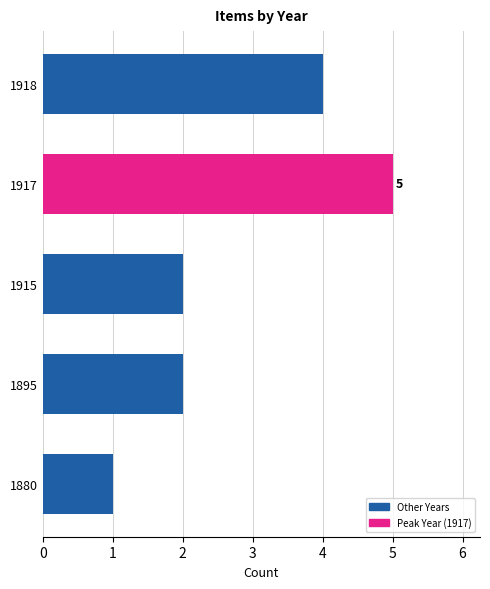

Which has a higher value, 1918 or 1880?

1918